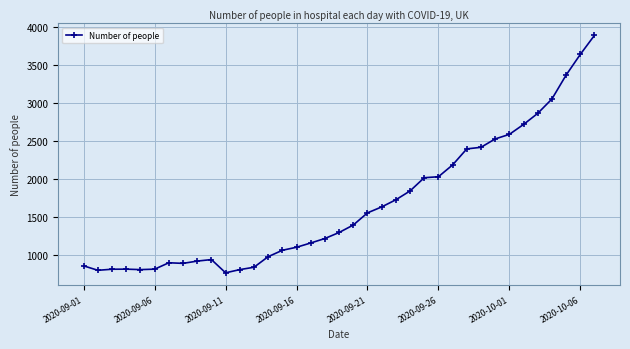

Does the chart display data point markers on the line(s)?

Yes